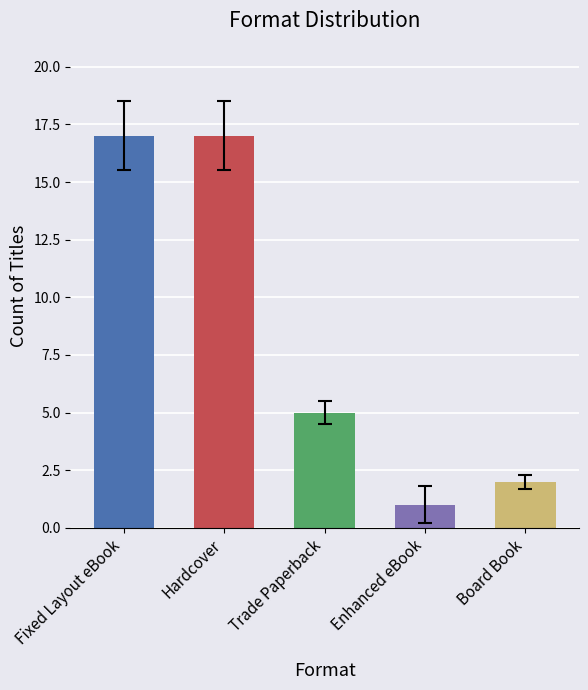

How many distinct data groups are displayed?

1